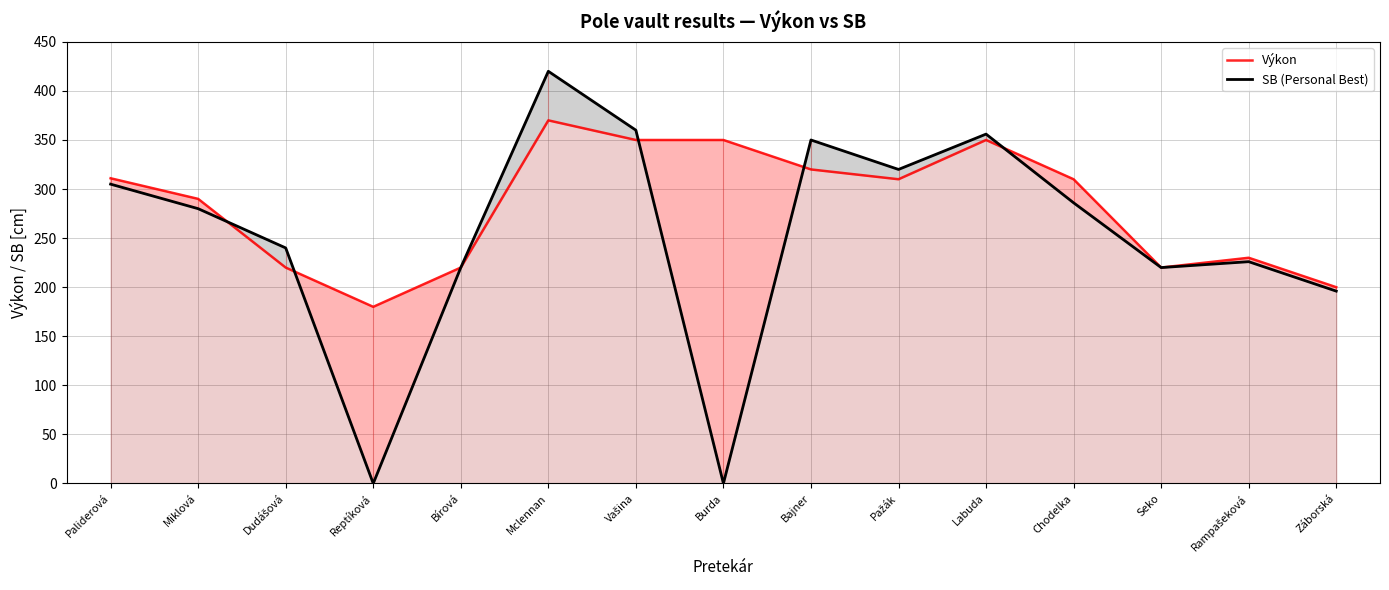

Is it true that SB (Personal Best) equals 322 at Záborská?

False